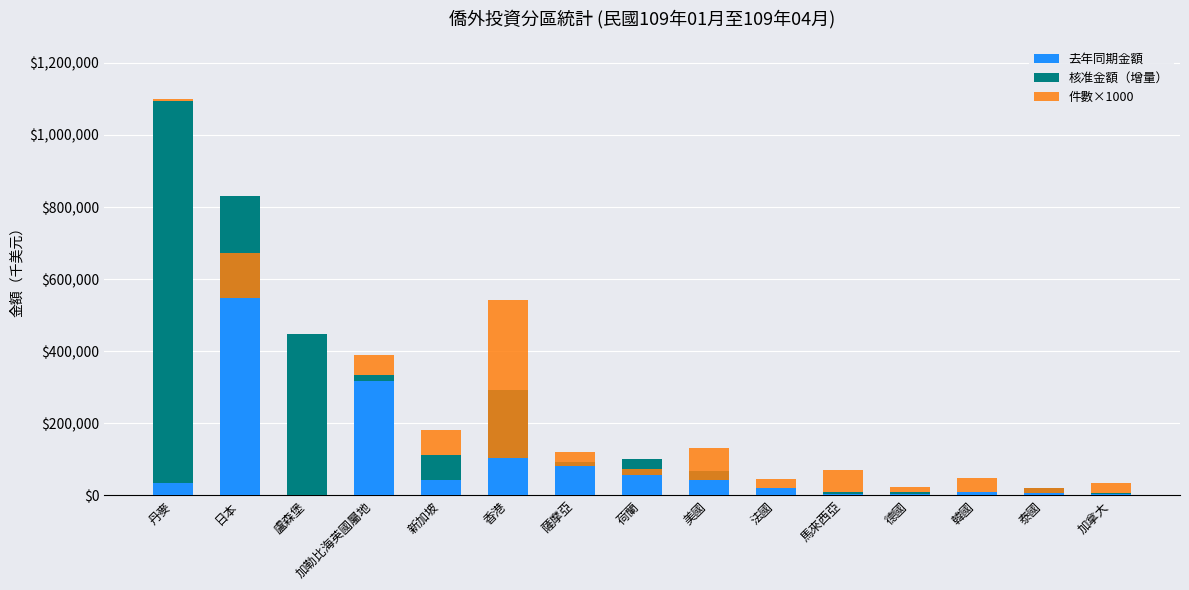

What position from the right is 新加坡?

11